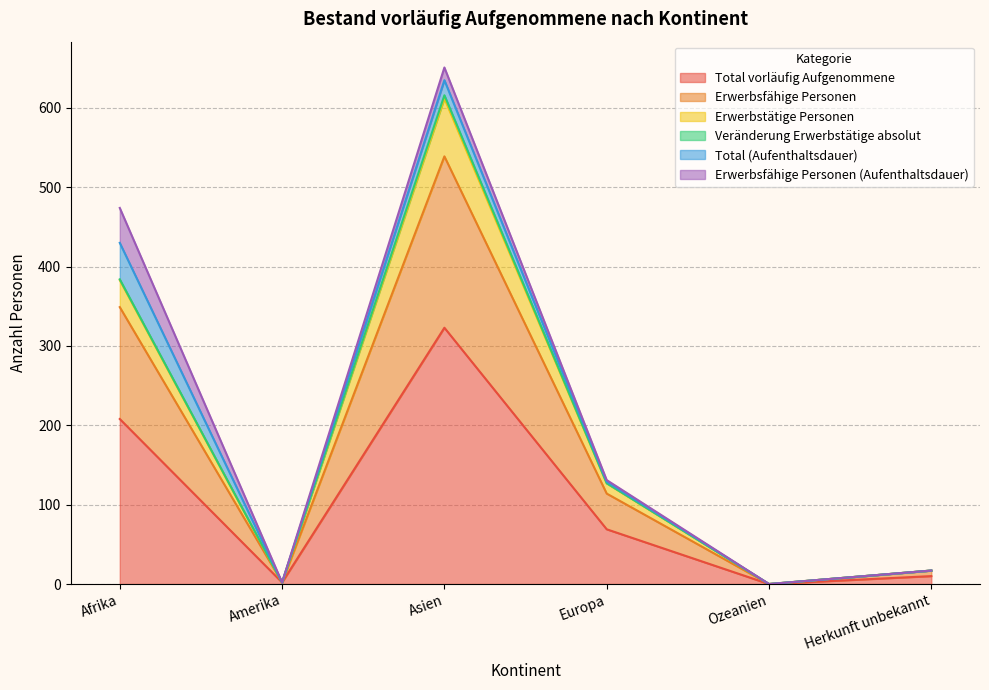

What is the difference between the second highest and minimum values in the Erwerbsfähige Personen series?

349